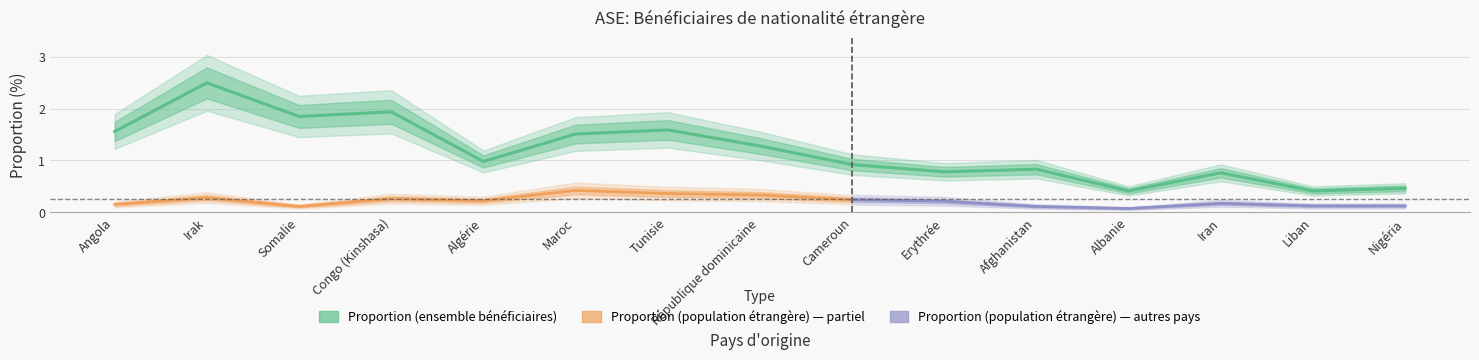

List the labels in order of value, largest first.

Irak, Congo (Kinshasa), Somalie, Tunisie, Angola, Maroc, République dominicaine, Algérie, Cameroun, Afghanistan, Erythrée, Iran, Nigéria, Albanie, Liban